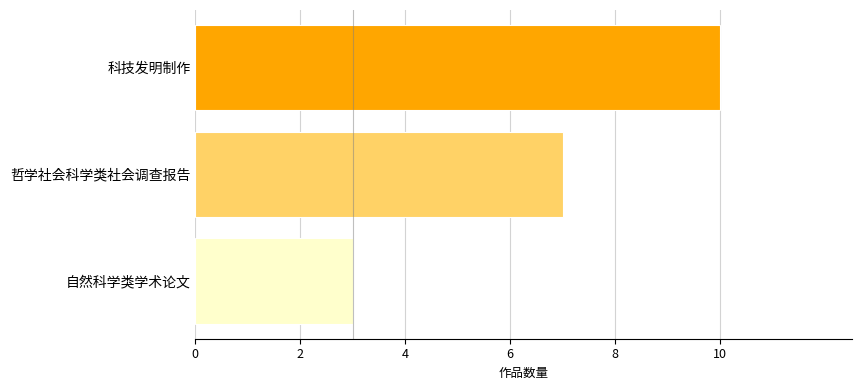

The chart shows a value of 2 at 哲学社会科学类社会调查报告. True or false?

False